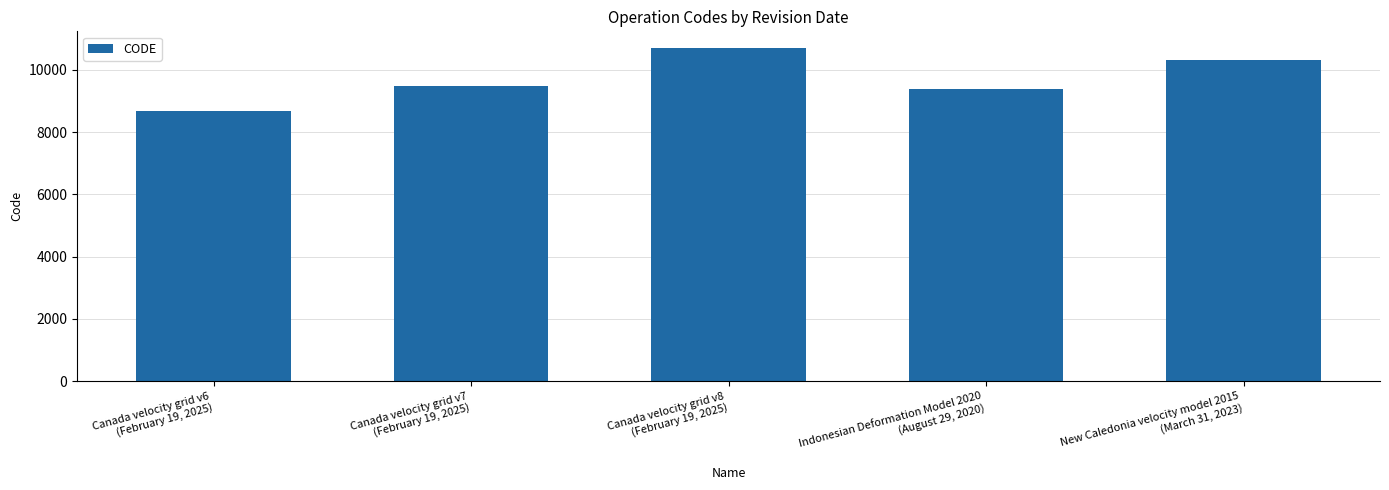

At which label is the value closest to 9691?

Canada velocity grid v7
(February 19, 2025)